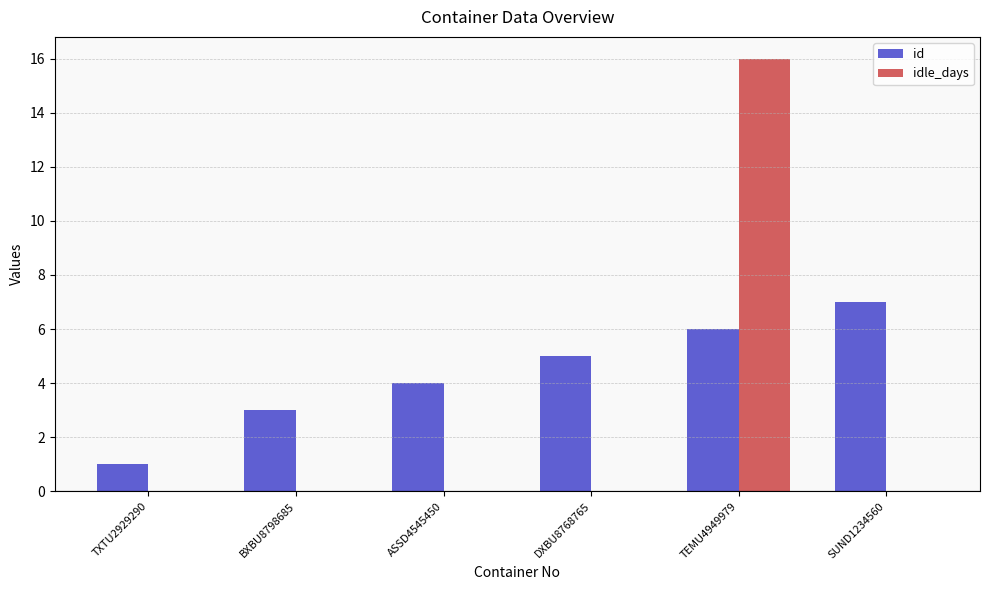

Read the id value at SUND1234560.

7